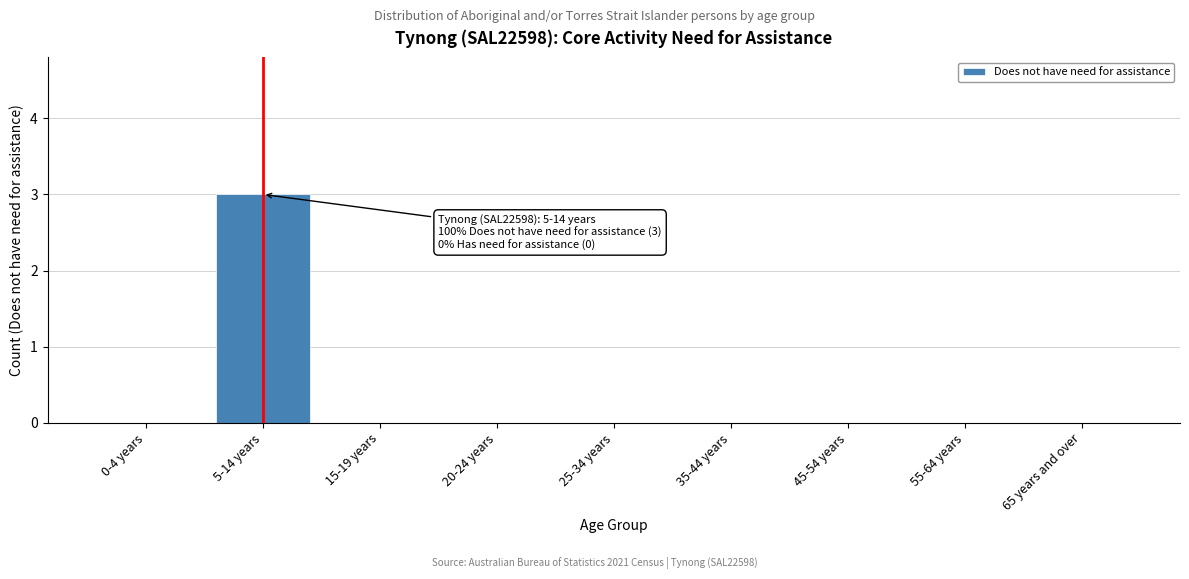

Reading right to left, extract all data points from this chart.

65 years and over=0	55-64 years=0	45-54 years=0	35-44 years=0	25-34 years=0	20-24 years=0	15-19 years=0	5-14 years=3	0-4 years=0